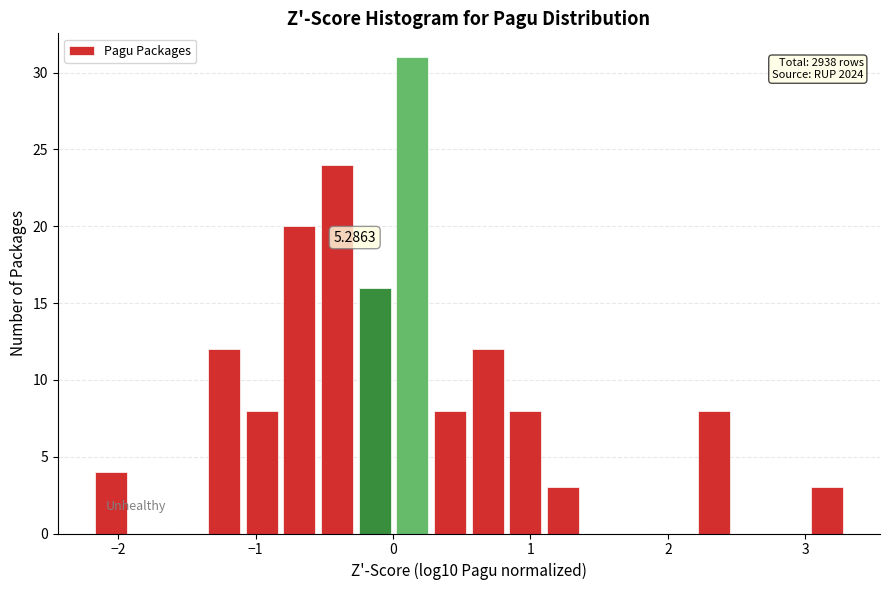

Around what value on the x-axis is the tallest bar? Give the approximate position of its centre, as read against the axis.

0.1